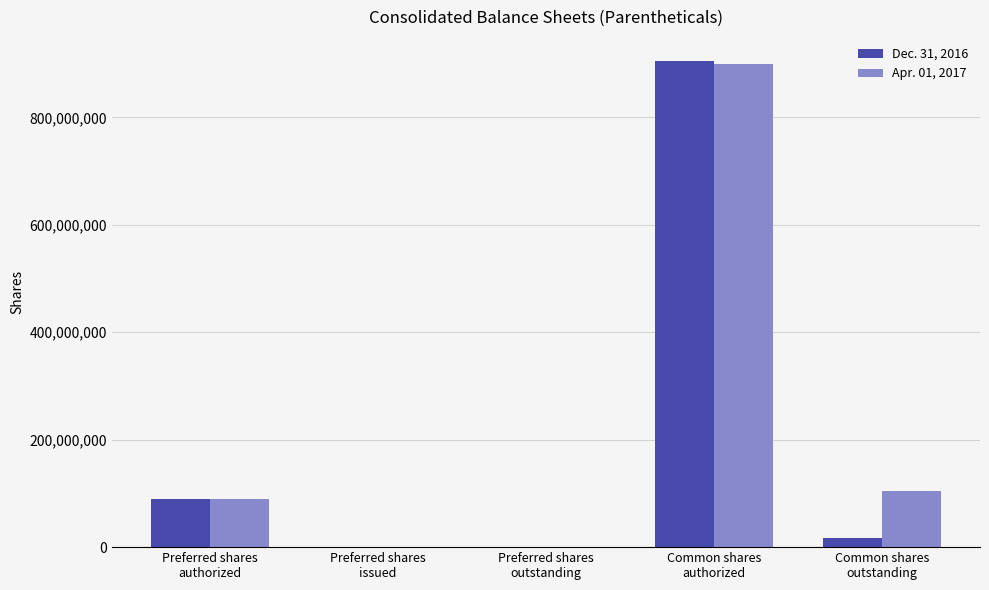

Reading right to left, list all the values displayed in this chart.

Dec. 31, 2016: 17894393	904732200	0	0	90000000
Apr. 01, 2017: 104744087	900000000	0	0	90000000